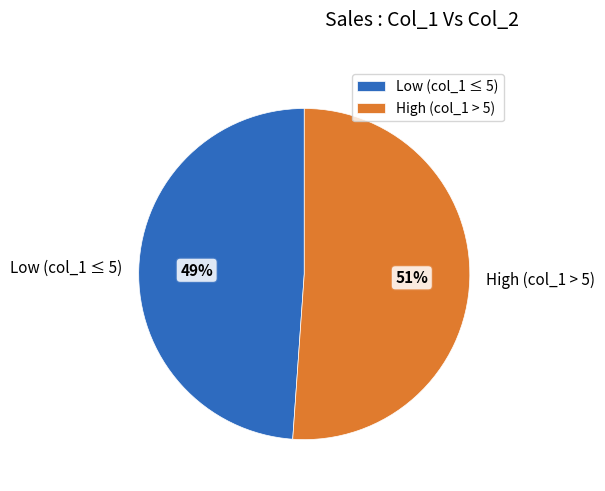

To the nearest percent, what percentage of the pie is High (col_1 > 5)?

51%